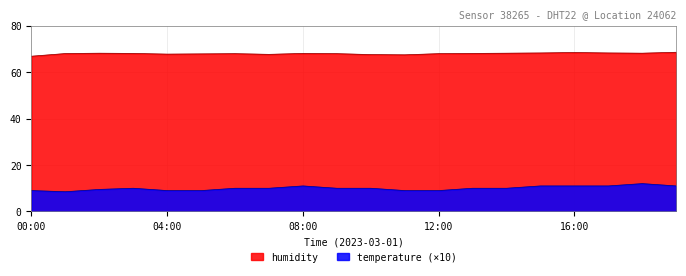

What position from the right is 08:00?

12